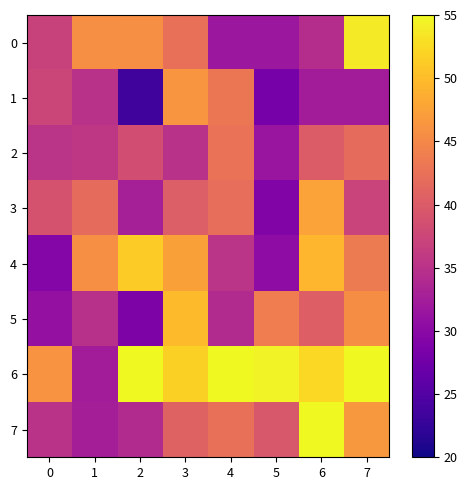

At which category does the chart reach its peak across all series?

2